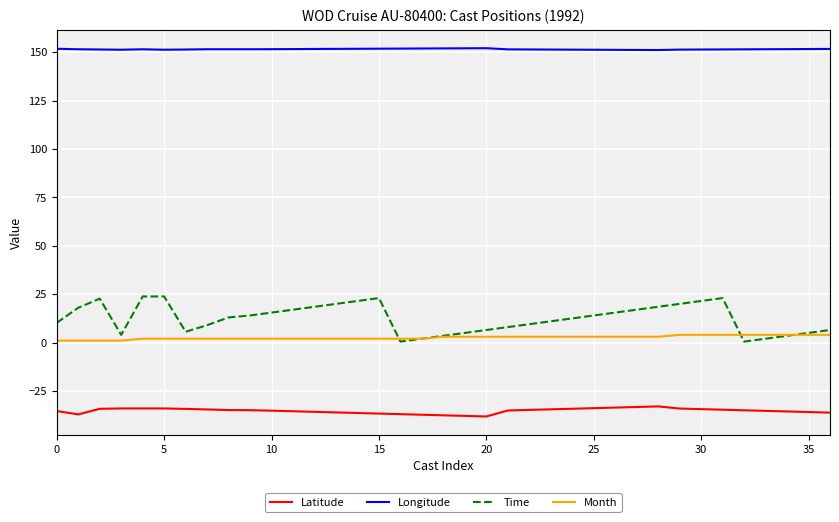

How many lines are shown in the chart?

4